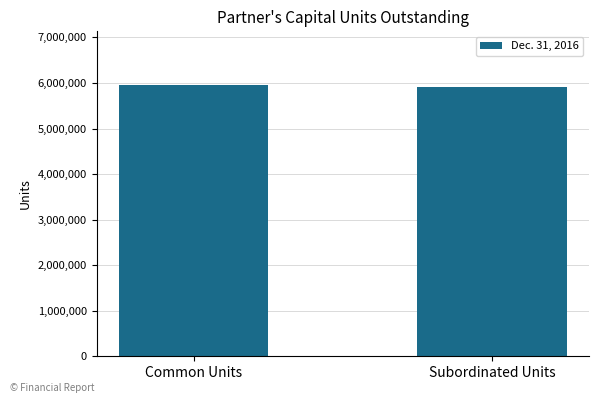

What is the sum of all values?

11858348